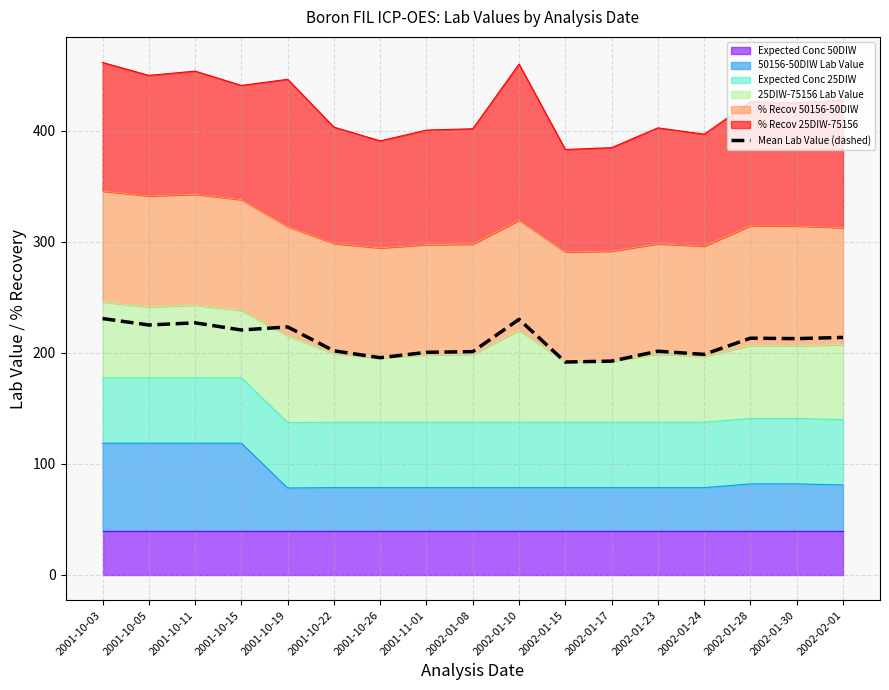

How many points are lower than both their immediate neighbors (excluding endpoints)?

6